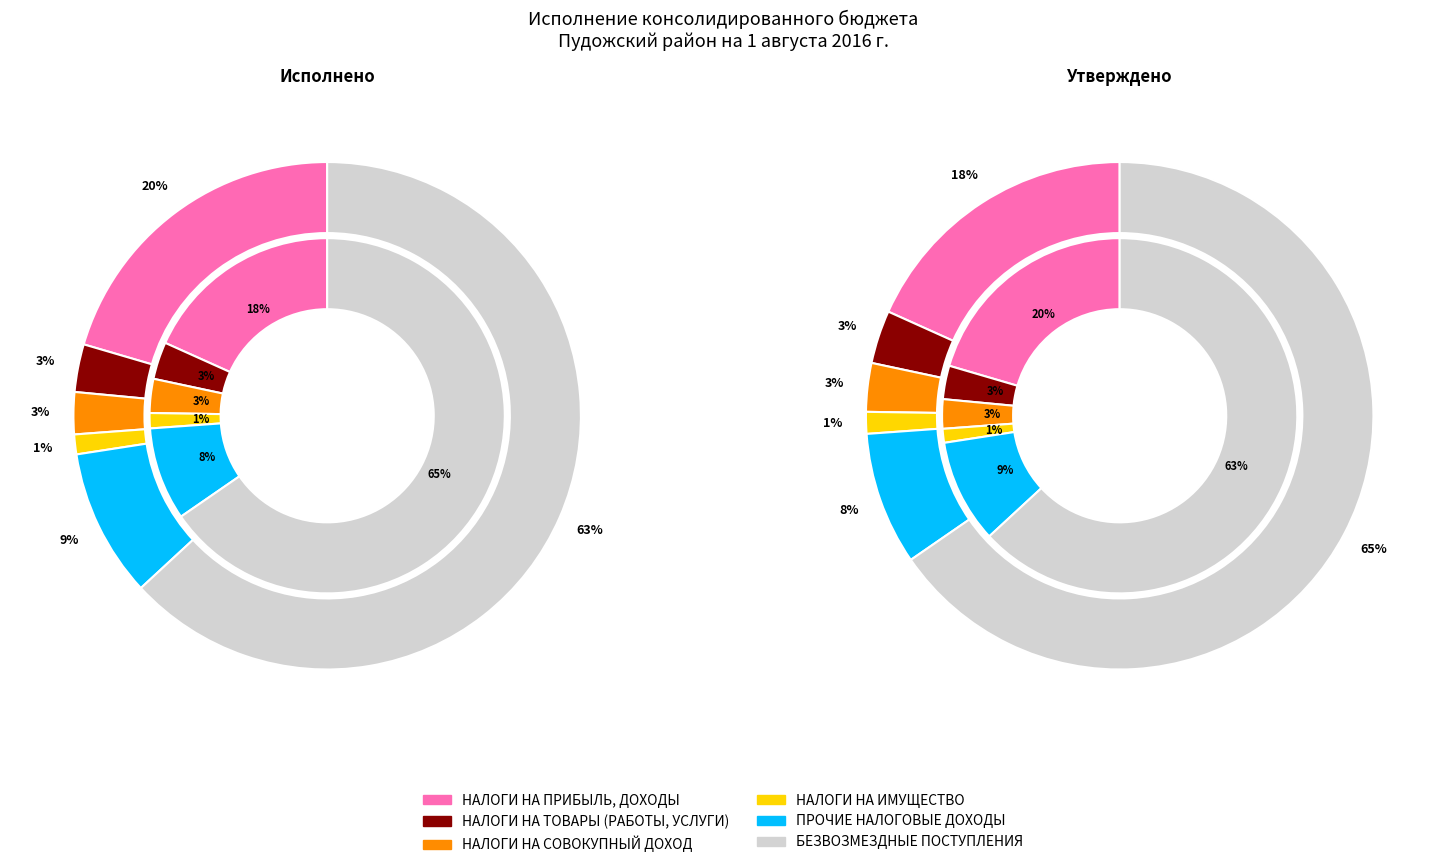

Between БЕЗВОЗМЕЗДНЫЕ ПОСТУПЛЕНИЯ and НАЛОГИ НА ПРИБЫЛЬ, ДОХОДЫ, which is larger?

БЕЗВОЗМЕЗДНЫЕ ПОСТУПЛЕНИЯ